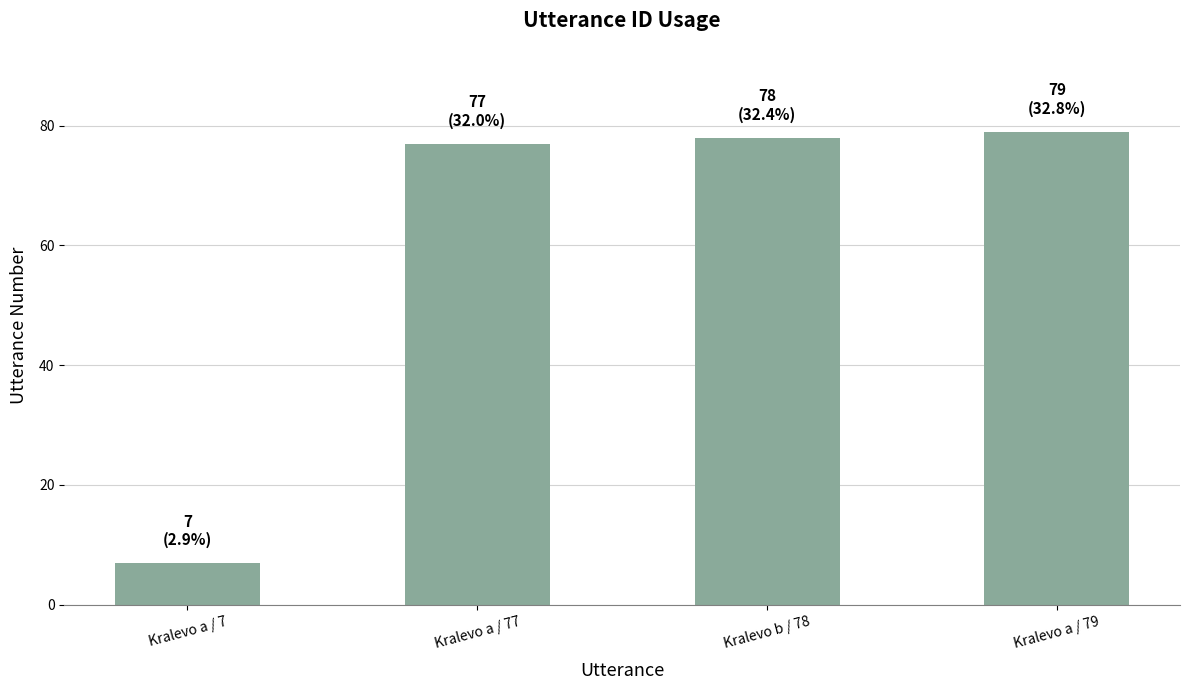

What is the change in value from Kralevo a / 7 to Kralevo a / 77?

+70